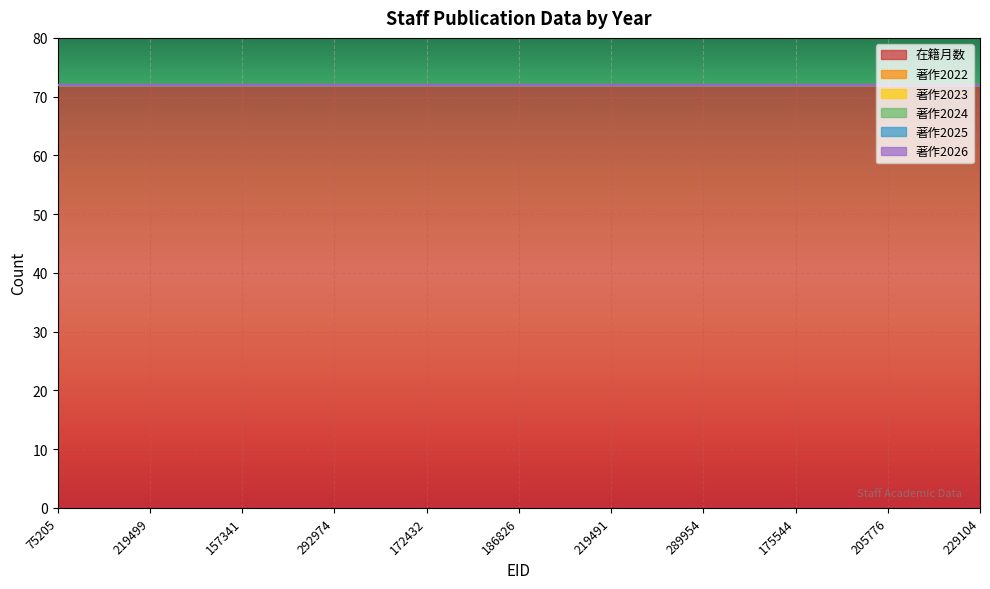

Which category has the lowest value across all series?

75205